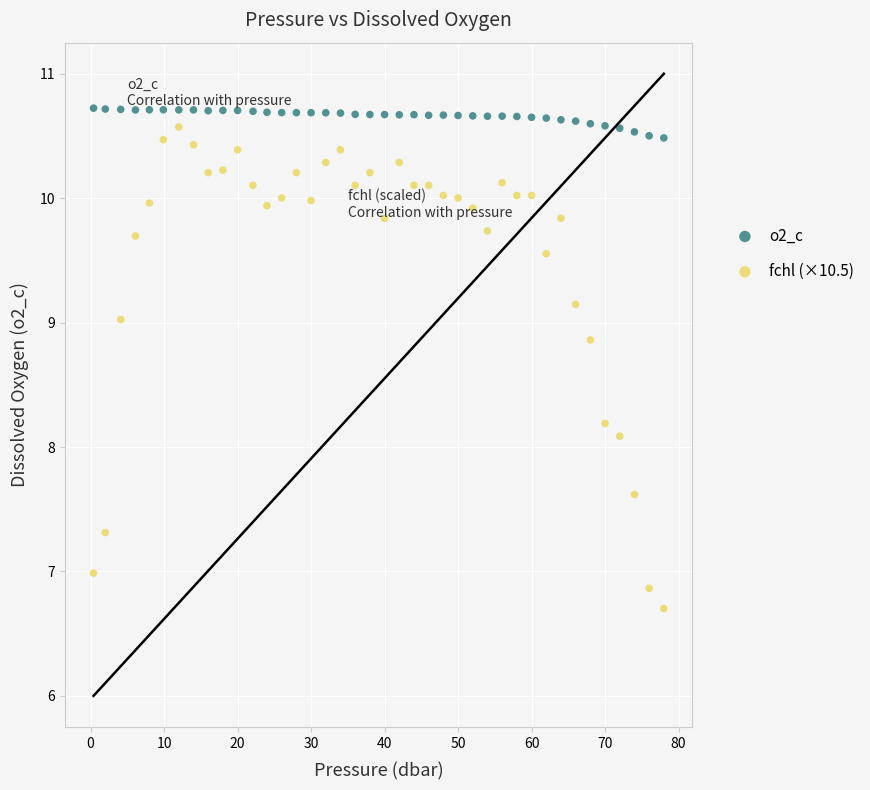

Across all data points, what is the range of X values (max minus min)?

77.6